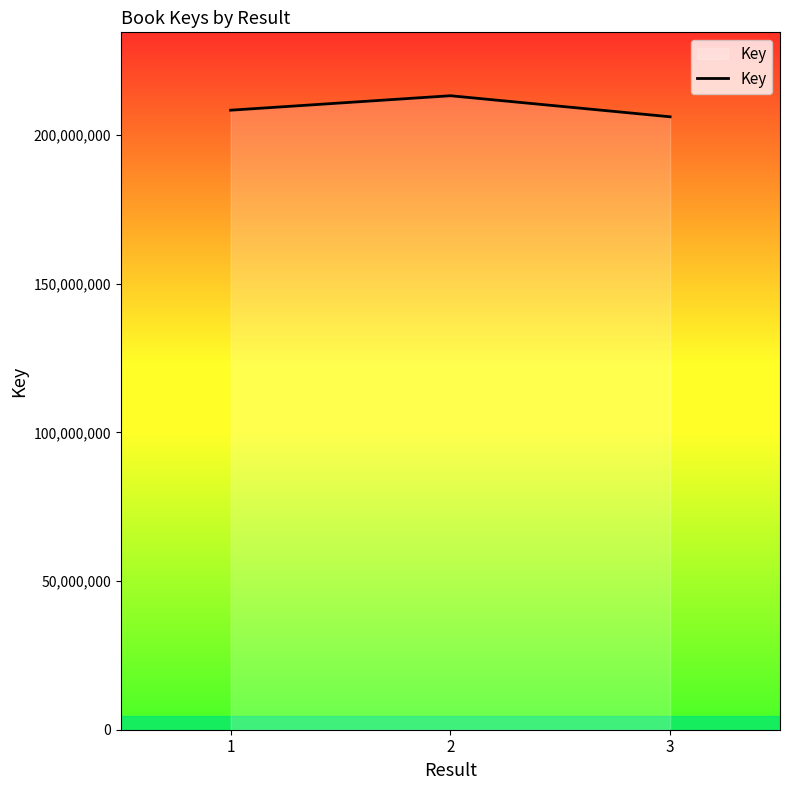

Count the number of data series in this chart.

1